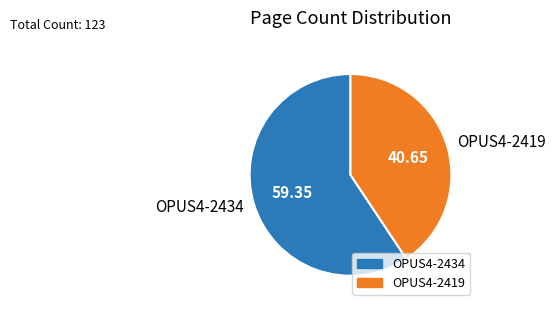

Rank the categories by value from highest to lowest.

OPUS4-2434, OPUS4-2419